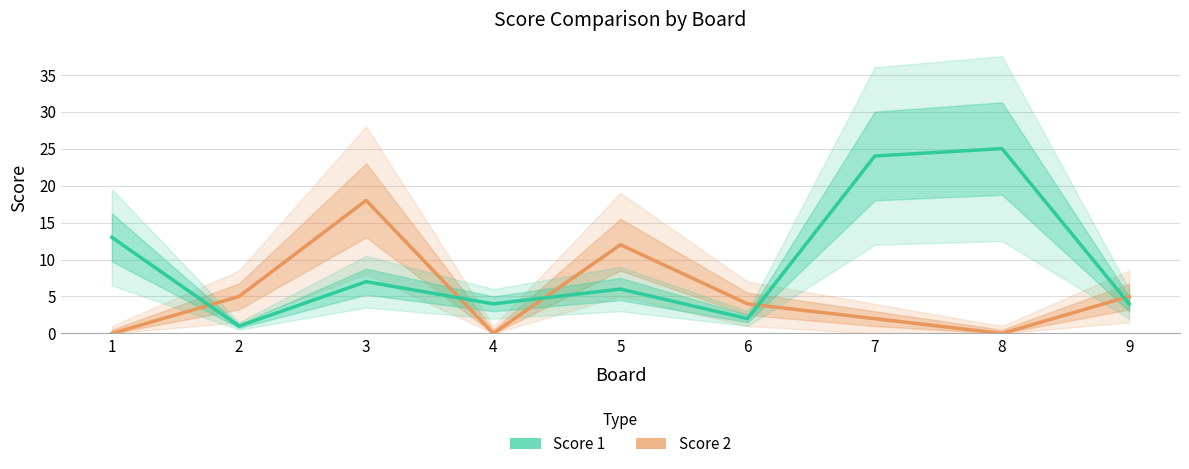

At which category does Score 2 reach its first local peak?

3